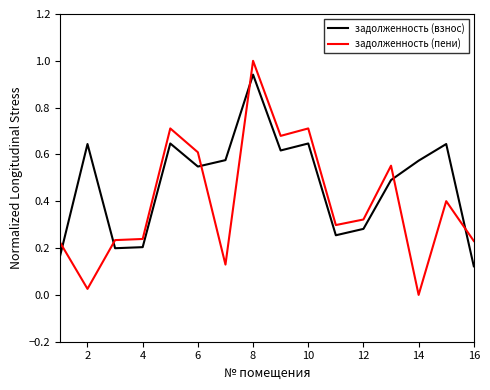

Which series has the largest range (max minus min)?

задолженность (пени)